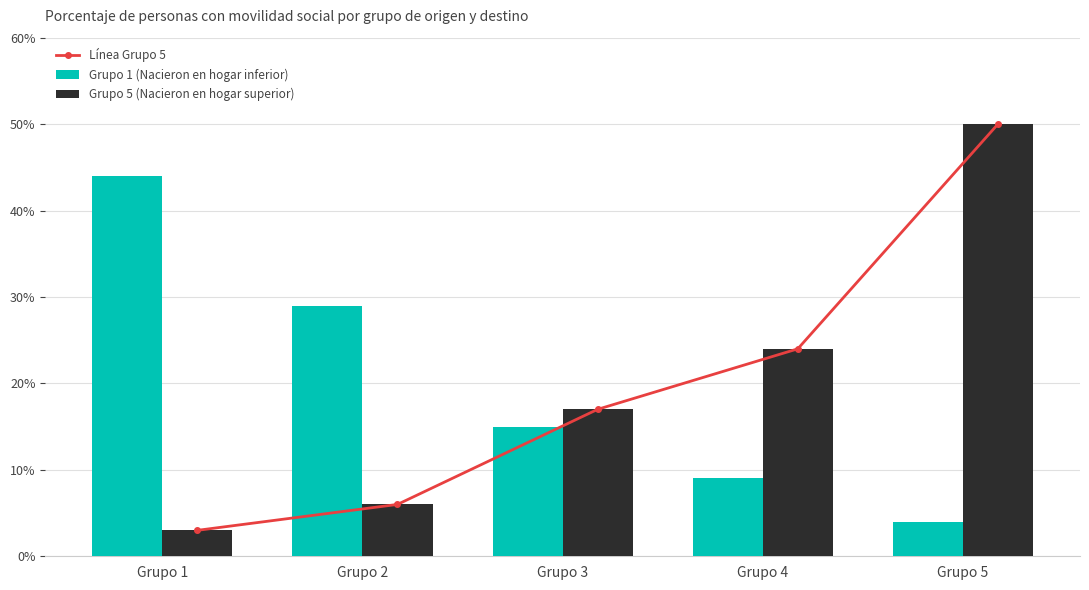

At Grupo 2, list the series in order from smallest to largest.

Línea Grupo 5, Grupo 5 (Nacieron en hogar superior), Grupo 1 (Nacieron en hogar inferior)